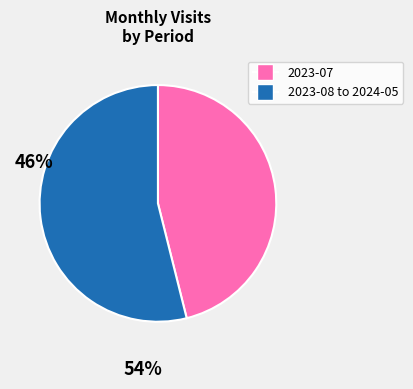

Is there a majority slice in this chart?

Yes